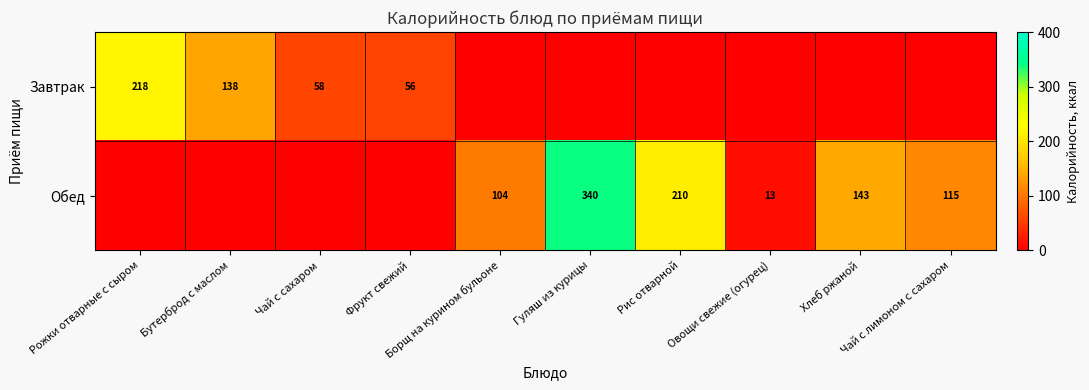

What is the sum of all Обед values?

924.2